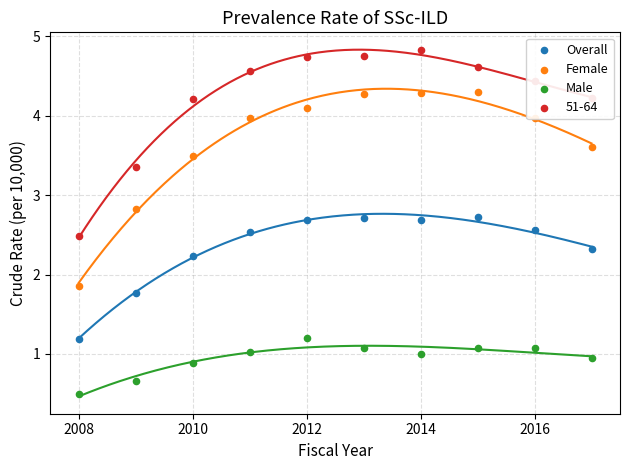

Which series has the largest Y range (max minus min)?

Female